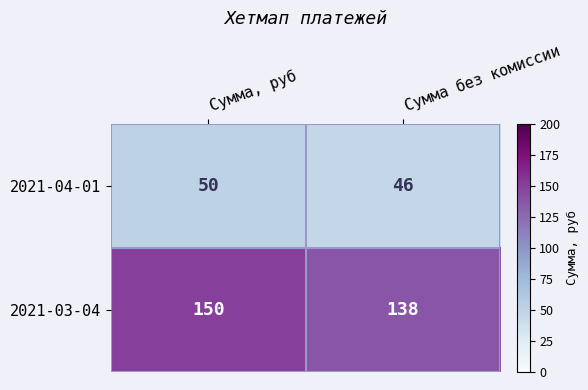

True or false: 2021-03-04 has a value of 138 at Сумма без комиссии.

True